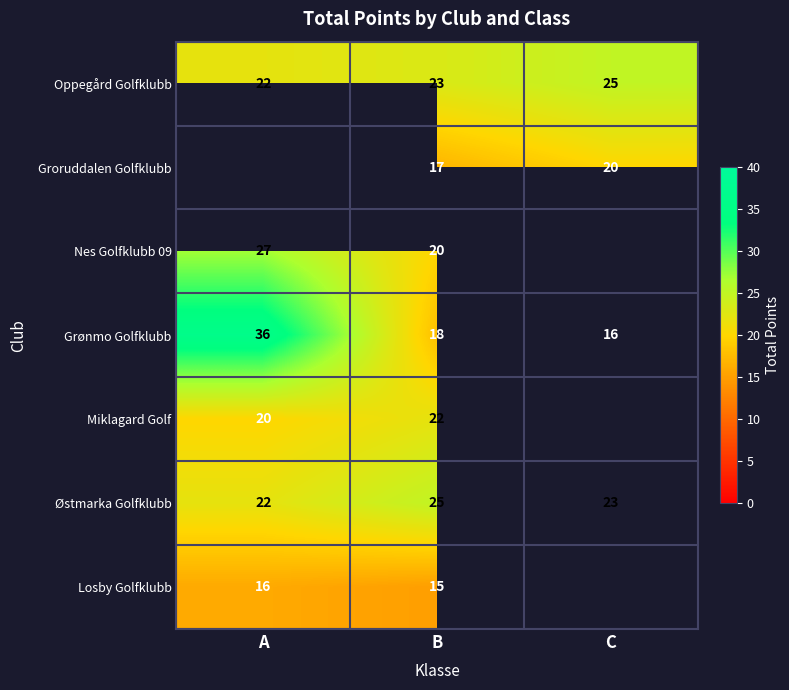

Is it true that Grønmo Golfklubb equals 16 at A?

False